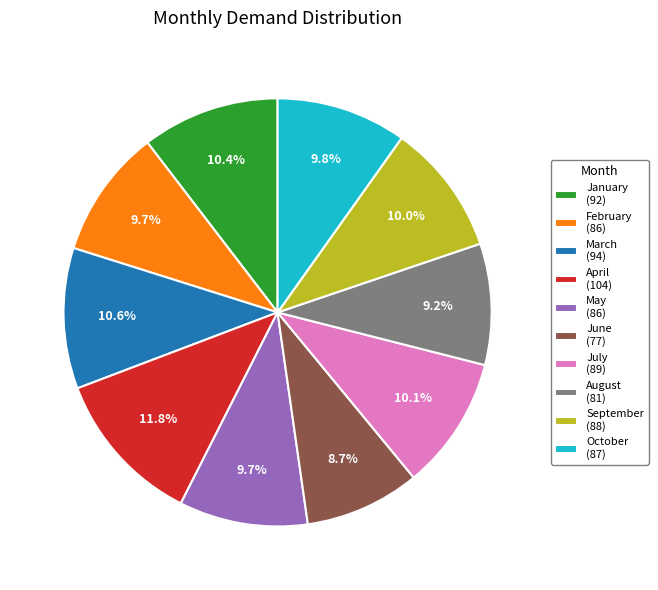

True or false: May accounts for 10% of the total.

True